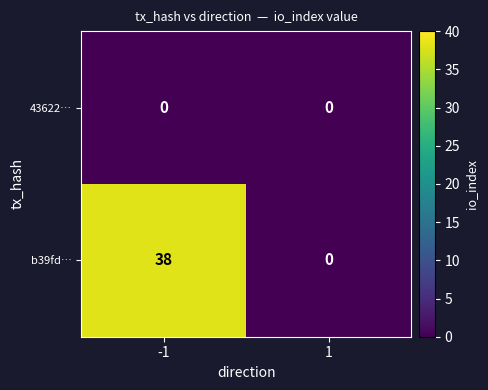

Reading right to left, what are all the values shown in this chart?

43622…: 0	0
b39fd…: 0	38